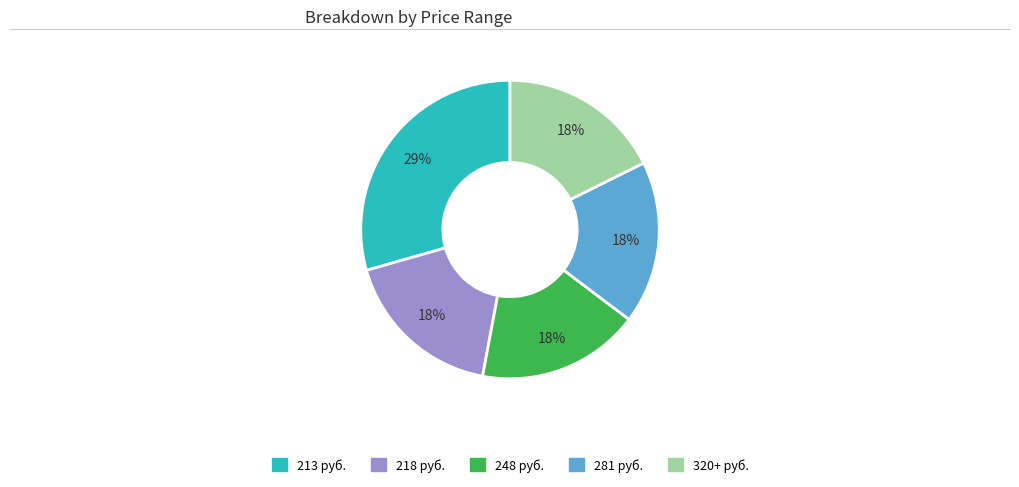

Does any single category account for the majority?

No